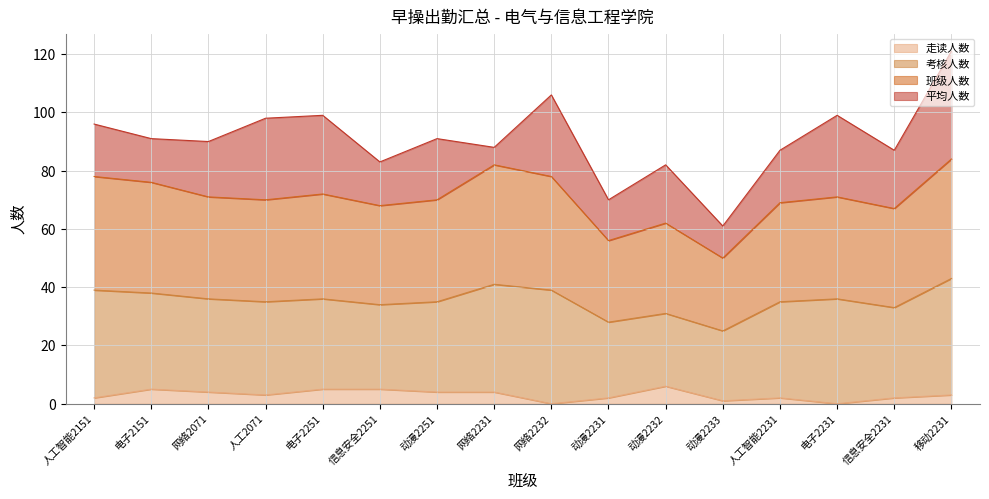

What is the maximum value for 走读人数?

6